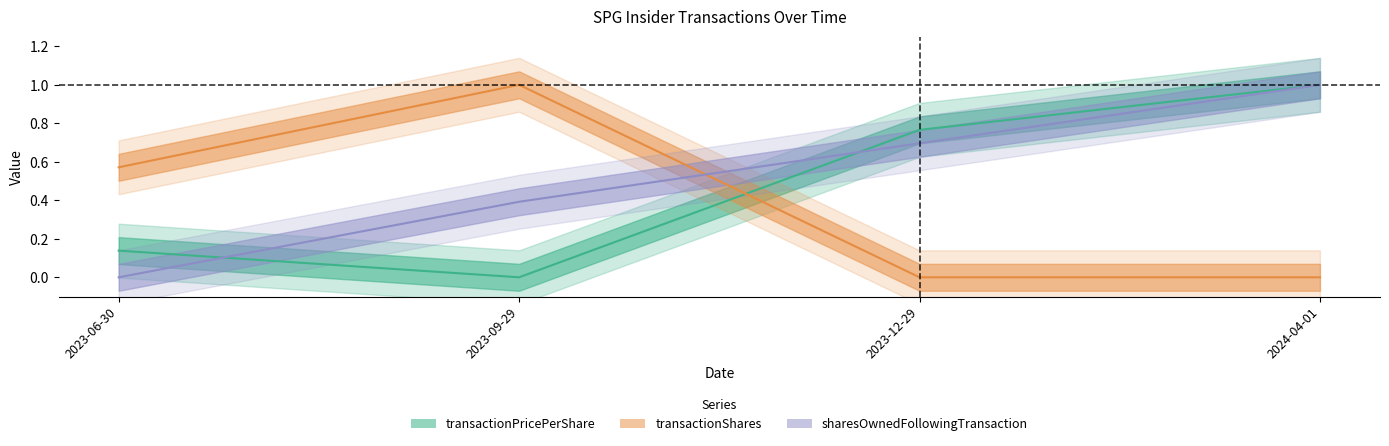

What are all the series names shown in the legend?

transactionPricePerShare, transactionShares, sharesOwnedFollowingTransaction